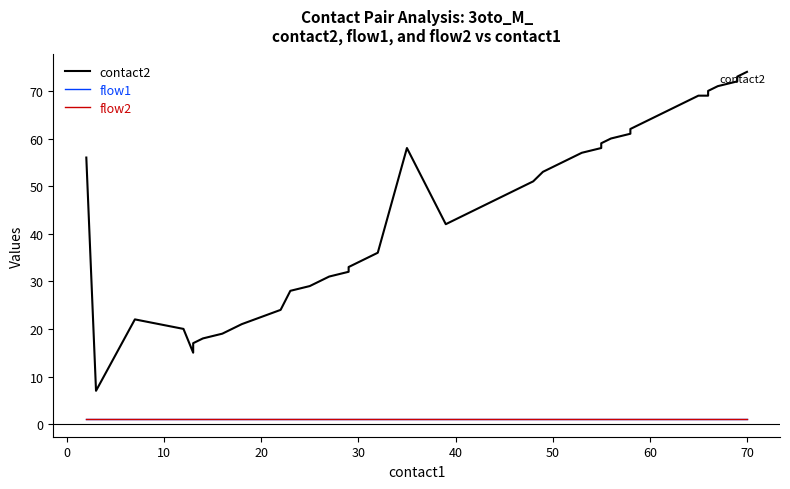

True or false: contact2 has more than 0 points higher than both neighbors.

True